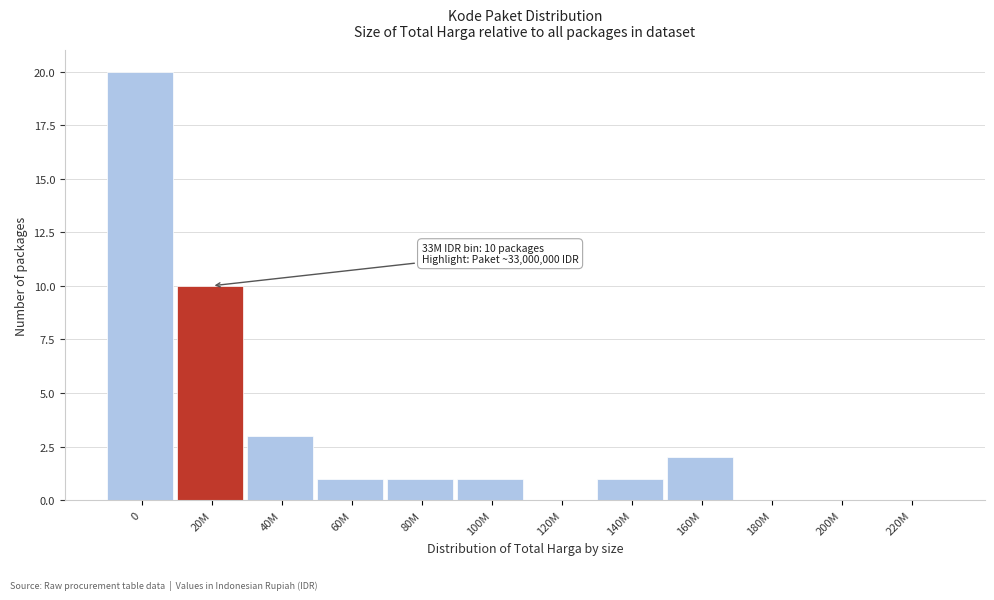

Reading left to right, extract all data points from this chart.

0=20	20M=10	40M=3	60M=1	80M=1	100M=1	120M=0	140M=1	160M=2	180M=0	200M=0	220M=0